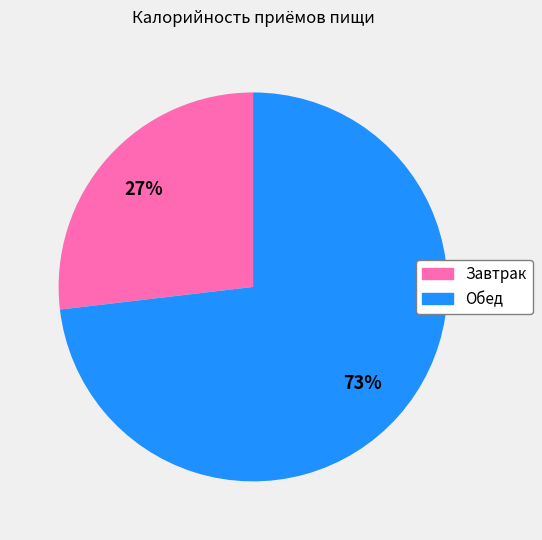

How many segments does this pie chart have?

2